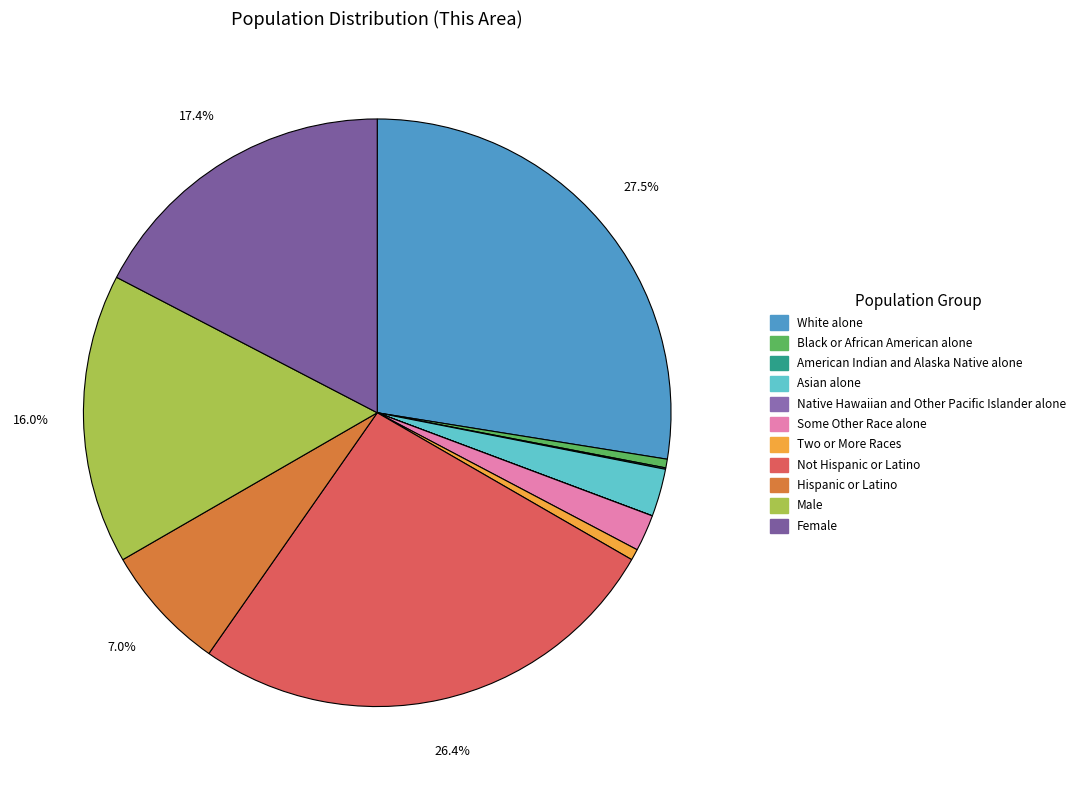

Is there a majority slice in this chart?

No